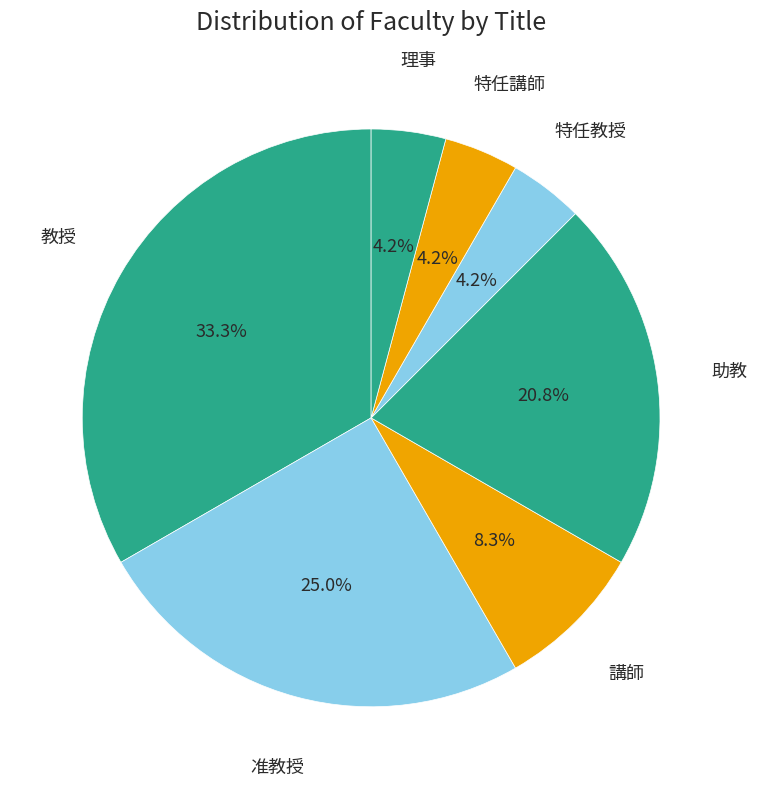

Count the number of slices in the pie.

7